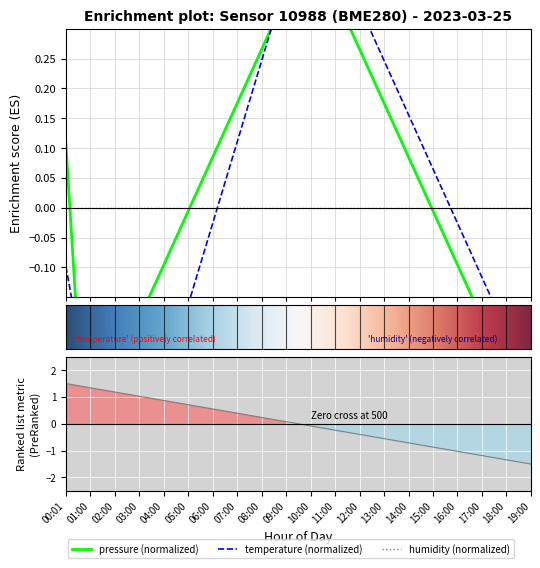

List the series in order of their peak value, lowest first.

pressure, temperature